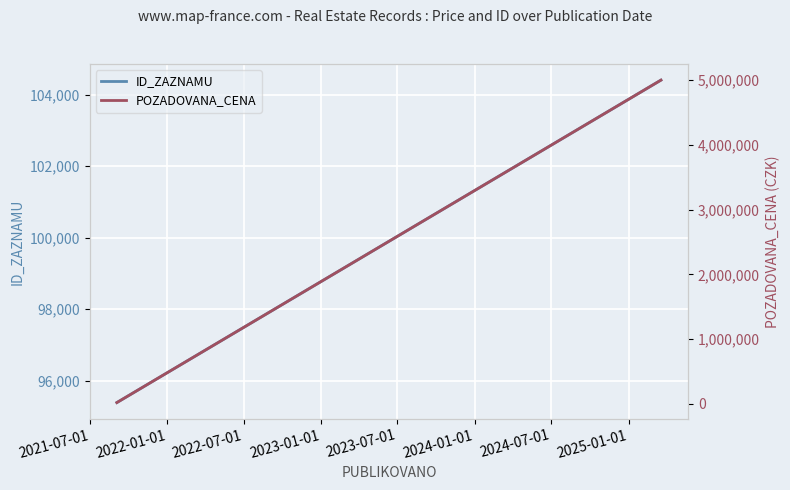

What is the average value of the POZADOVANA_CENA series?

2509127.5